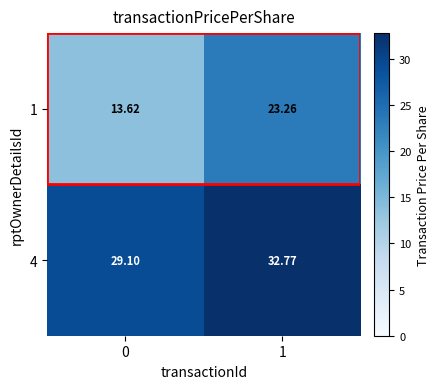

Rank the series at 0 from lowest to highest value.

1, 4